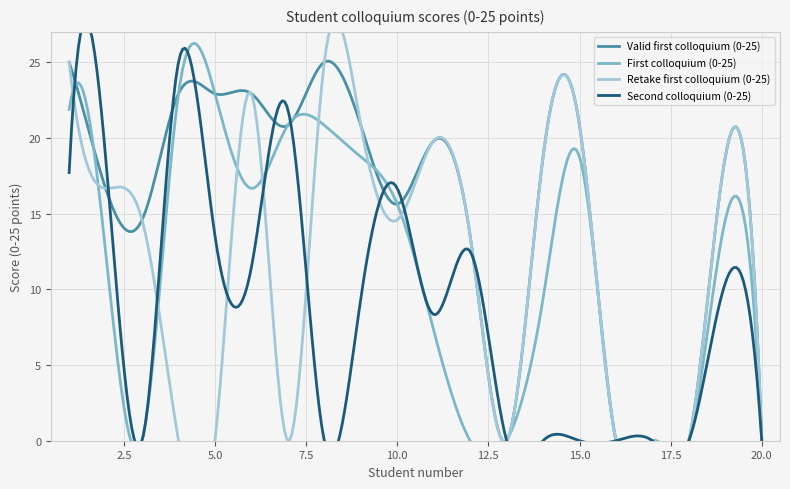

At how many categories does at least one series exceed 22?

5